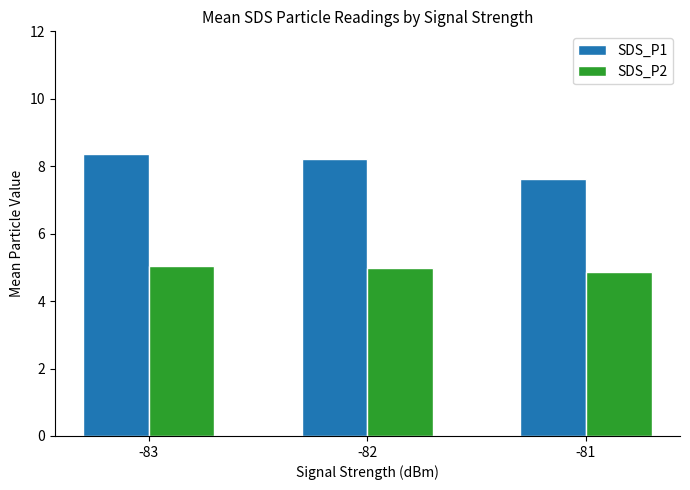

How many bars are there in total?

6